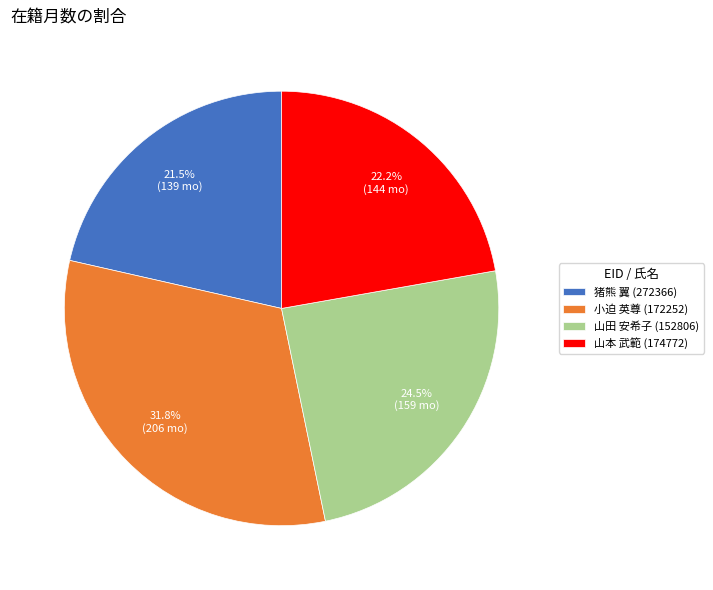

To the nearest percent, what is the average slice percentage?

25%